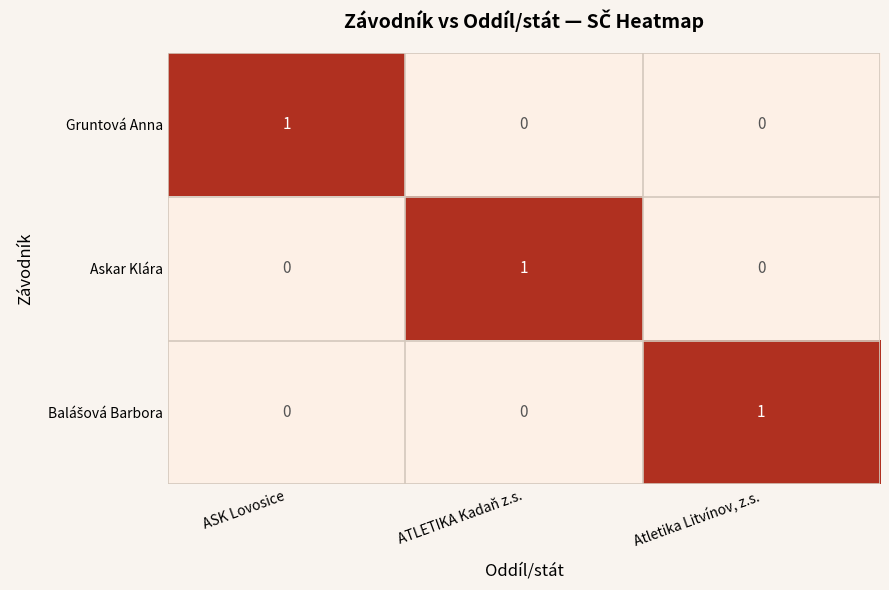

Which series changed the most between ATLETIKA Kadaň z.s. and Atletika Litvínov, z.s.?

Askar Klára